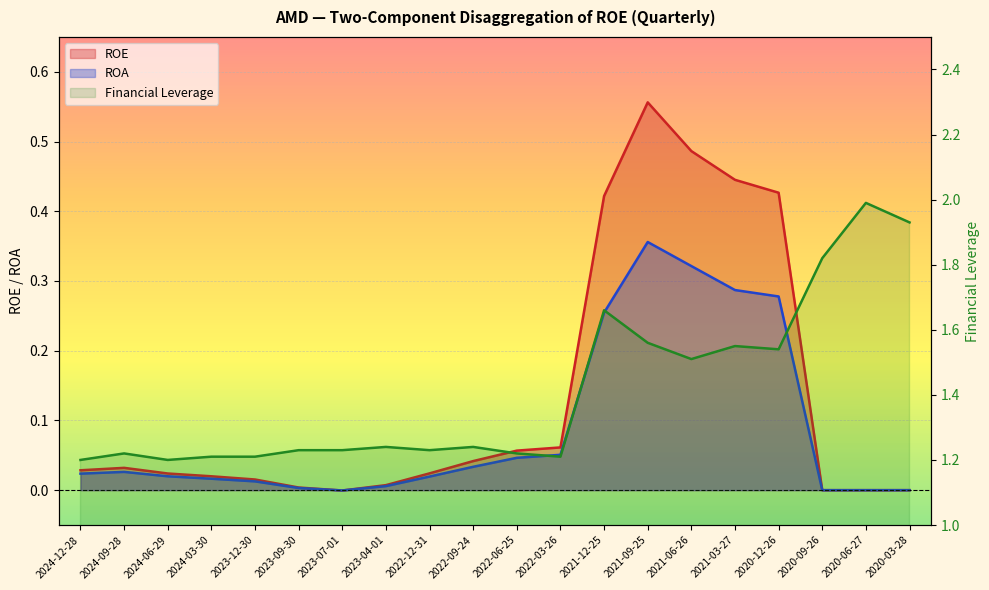

Where does the ROE series first go above 0?

2024-12-28